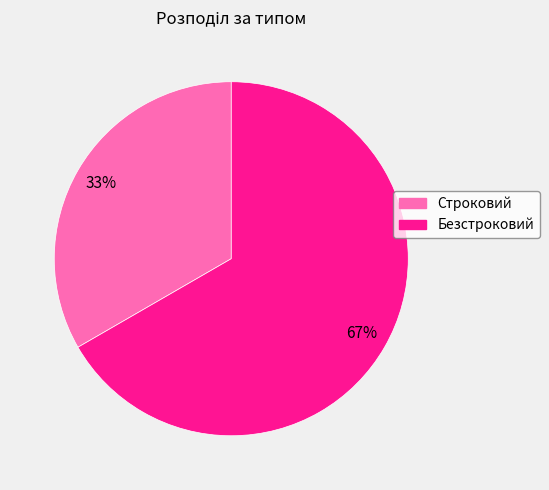

Is Безстроковий the majority of the pie?

Yes